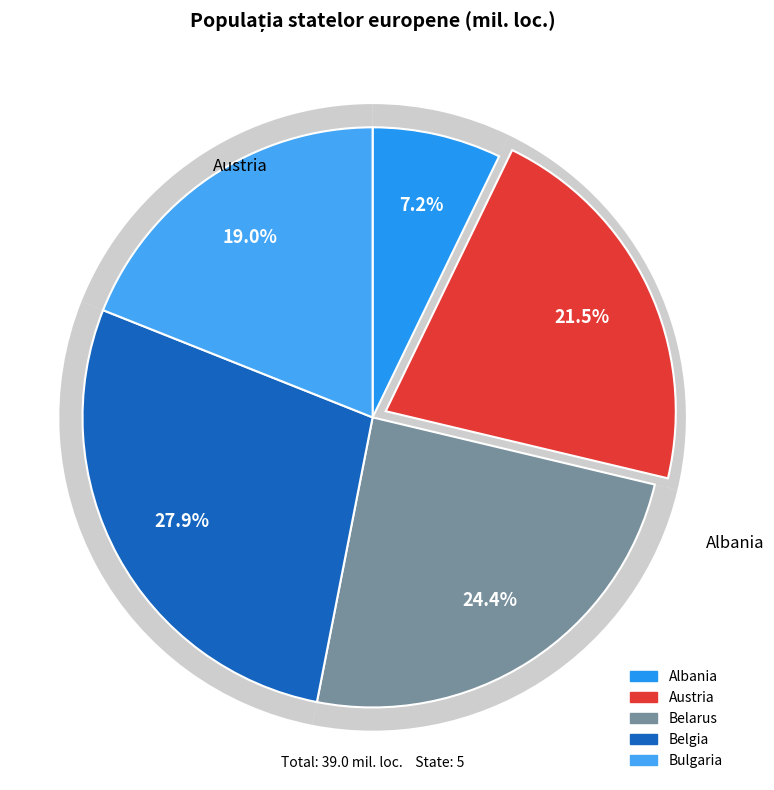

What is the smallest slice in the pie chart?

Albania